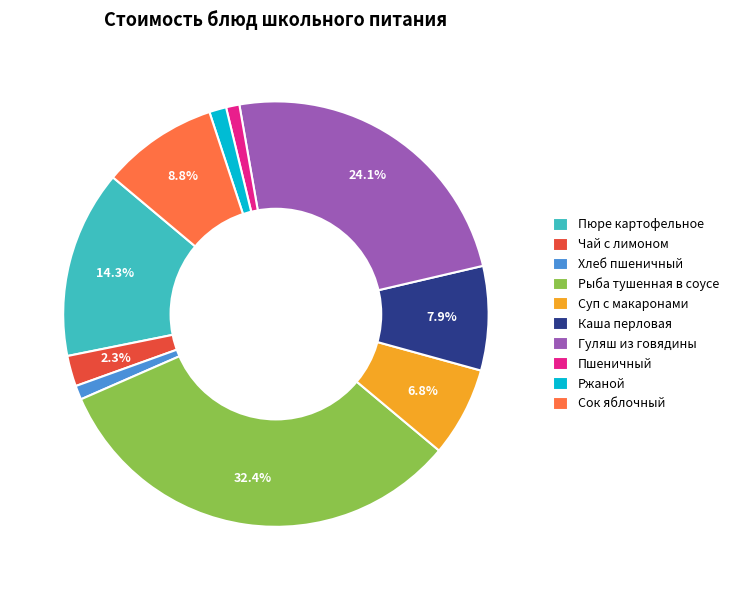

Which slice is the largest?

Рыба тушенная в соусе